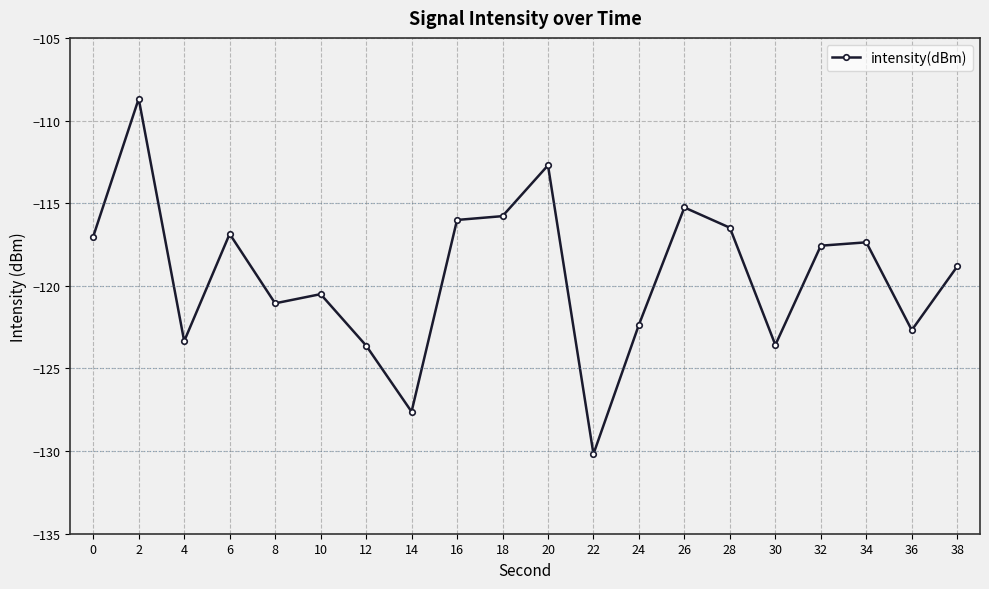

True or false: the data shows -117.4 at 34.

True